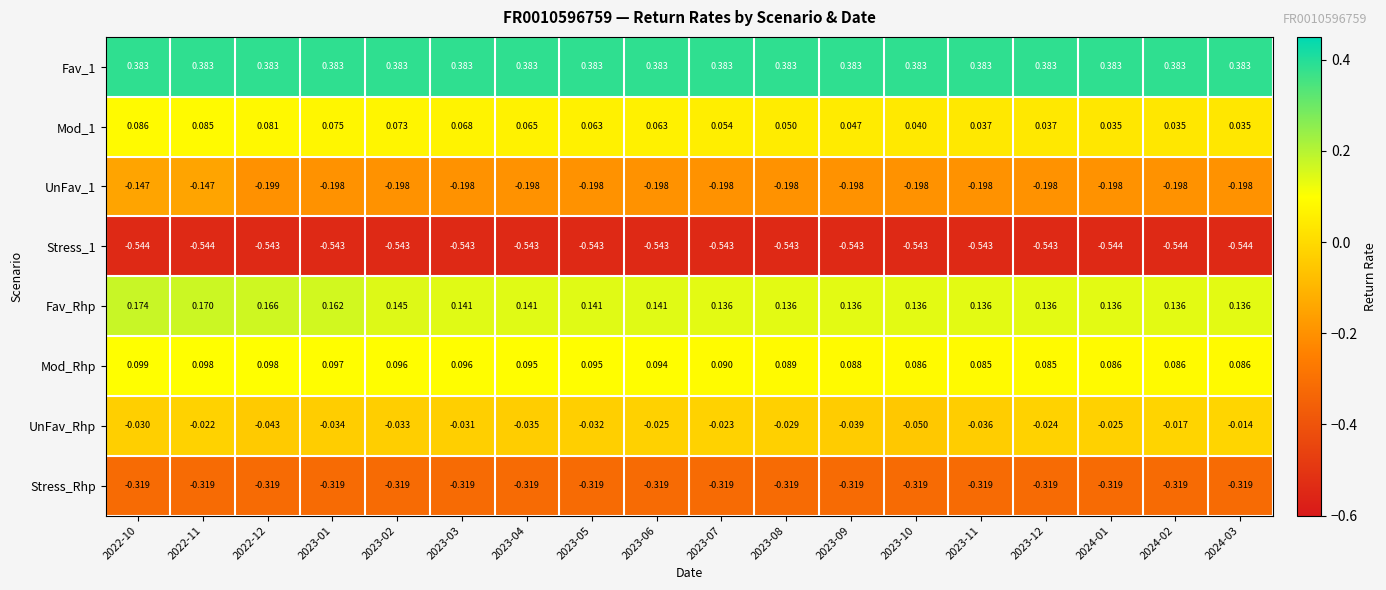

Which series has the largest total across all categories?

Fav_1